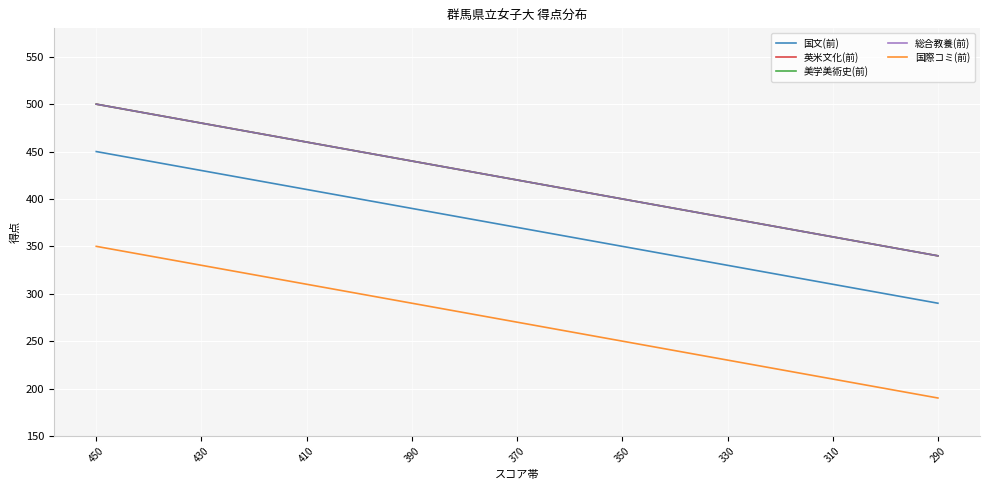

Is this an area chart (filled region under the line)?

No